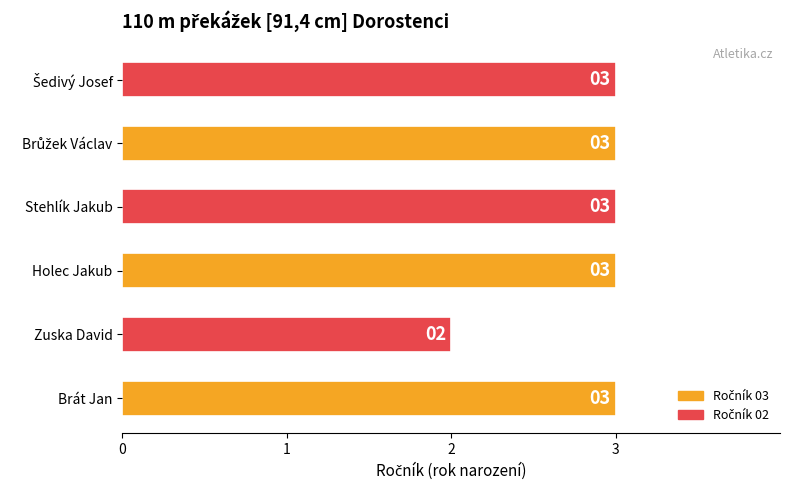

At which category does the chart reach its minimum across all series?

Zuska David